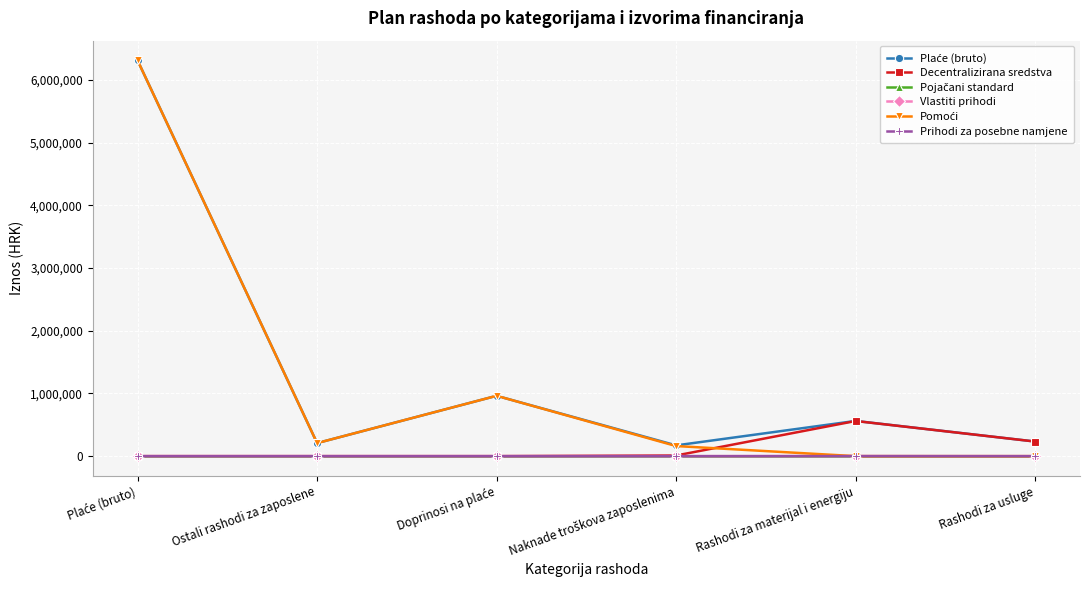

True or false: Pomoći and Pojačani standard cross at least once.

False